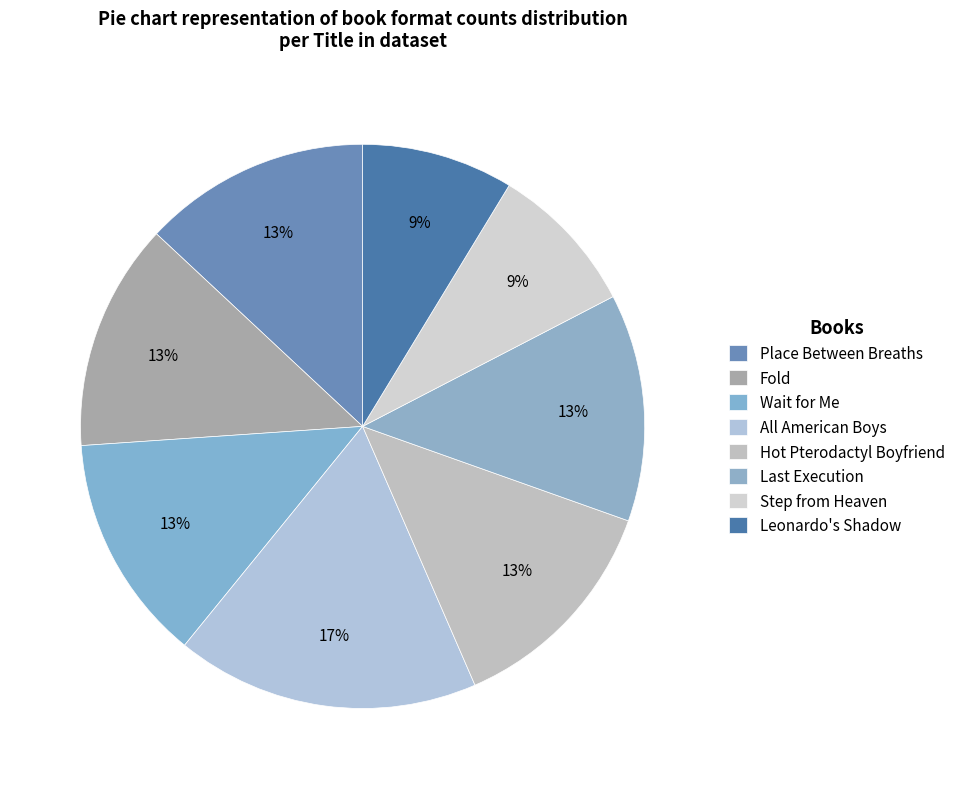

To the nearest percent, what portion does Leonardo's Shadow represent?

9%